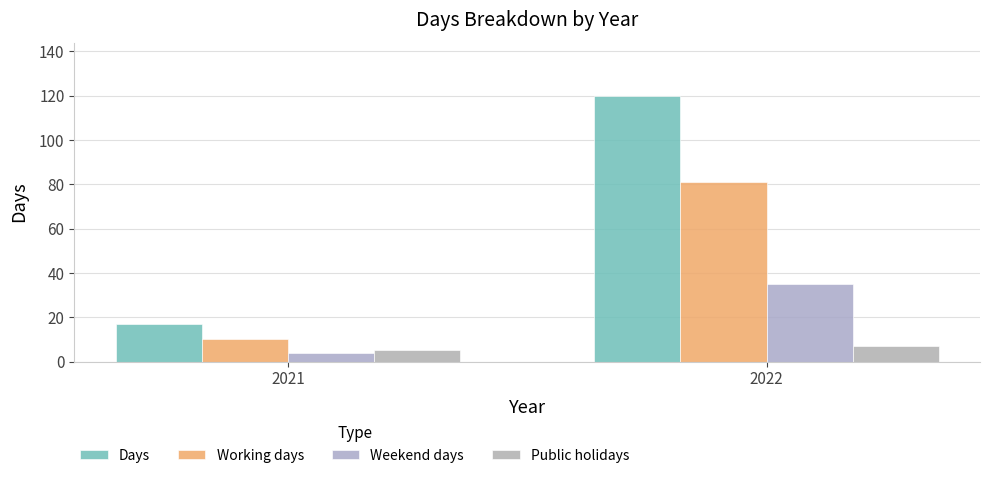

At which category is the sum across all series the highest?

2022